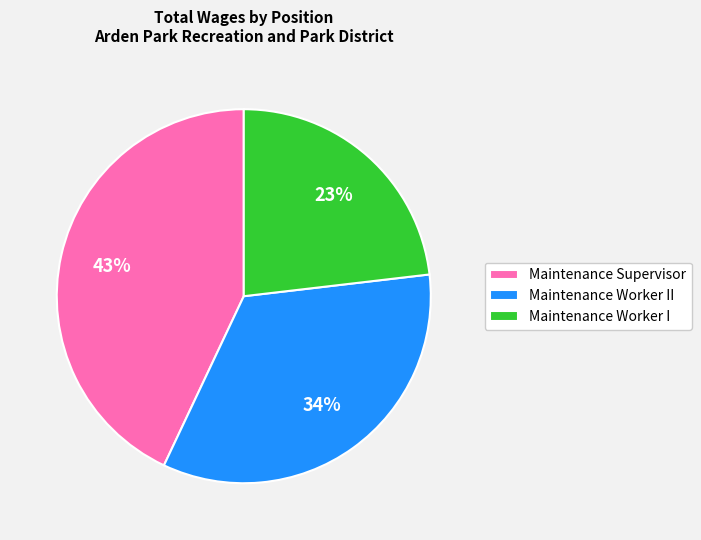

What is the ratio of the value at Maintenance Worker I to the value at Maintenance Supervisor?

0.5